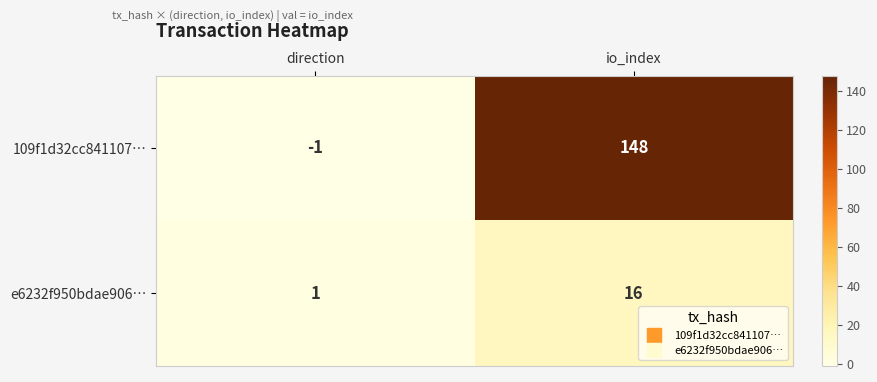

Which category has the highest value across all series?

io_index